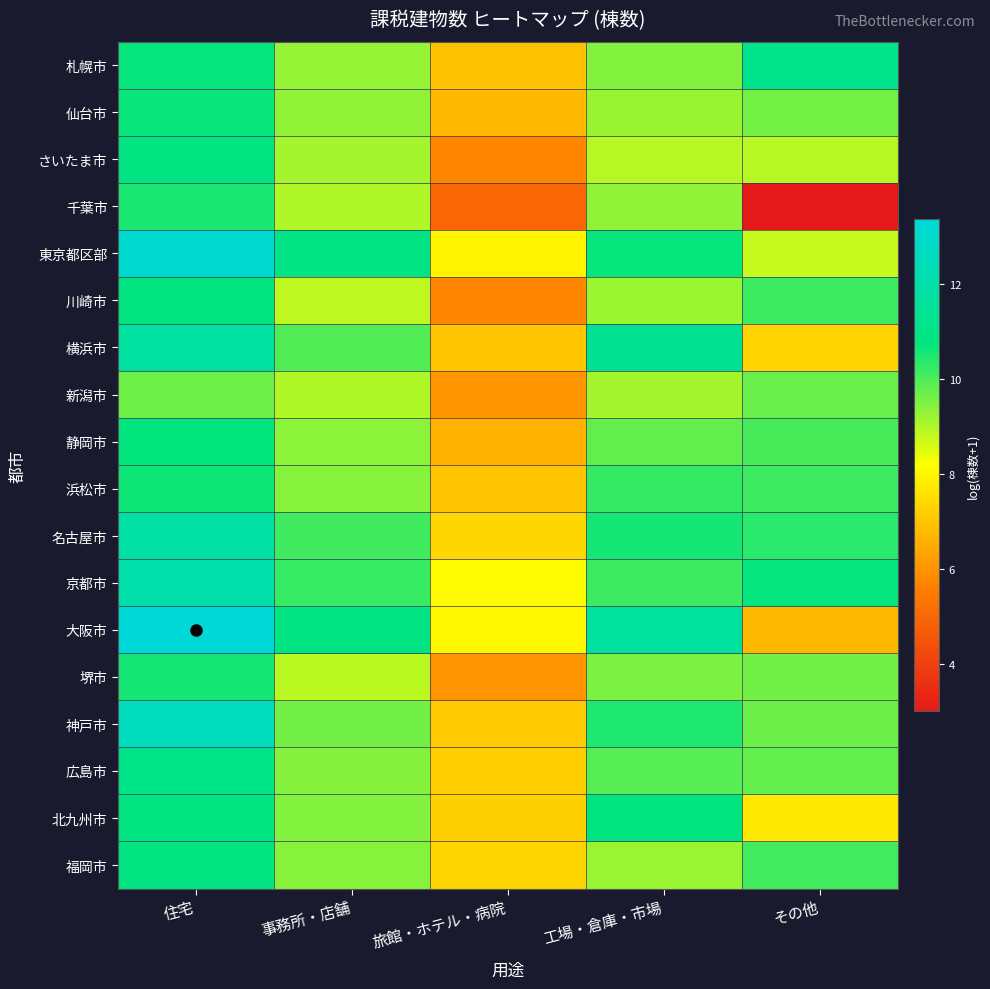

Count the number of data series in this chart.

18